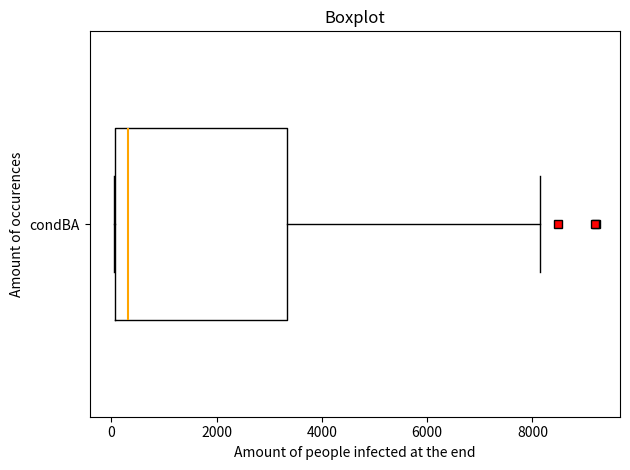

Read this box plot against the x-axis: the position of the median line, the range covered by the box, and the ends of both whiskers. The values are not printed on the chart, so give them approximately, as read against the axis.

median 400, box 0 to 3400, whiskers 0 to 8200